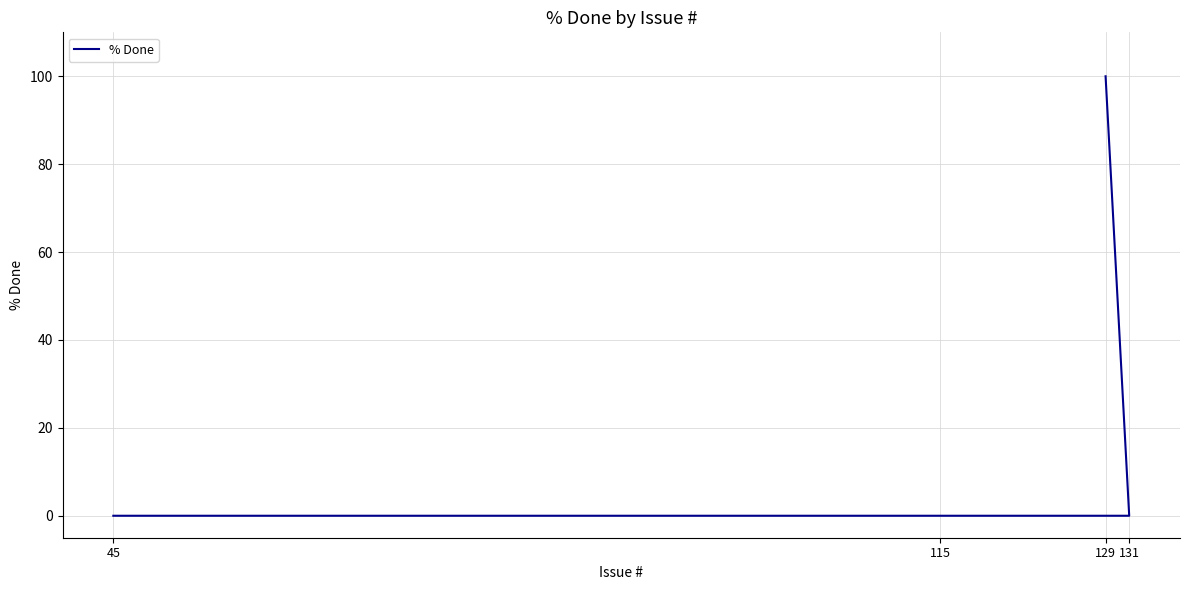

Between 131 and 115, which is larger?

131